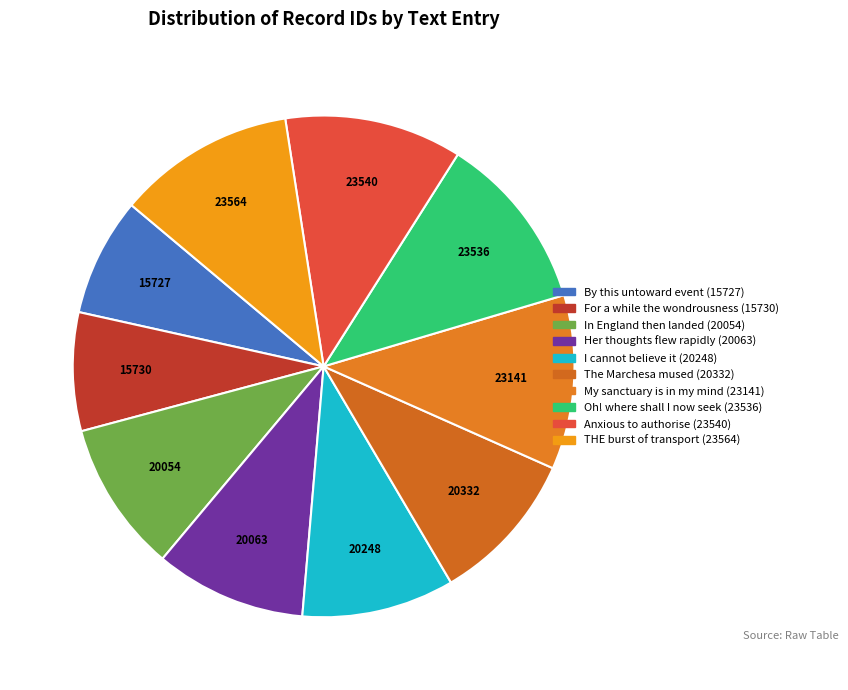

Does any single category account for the majority?

No